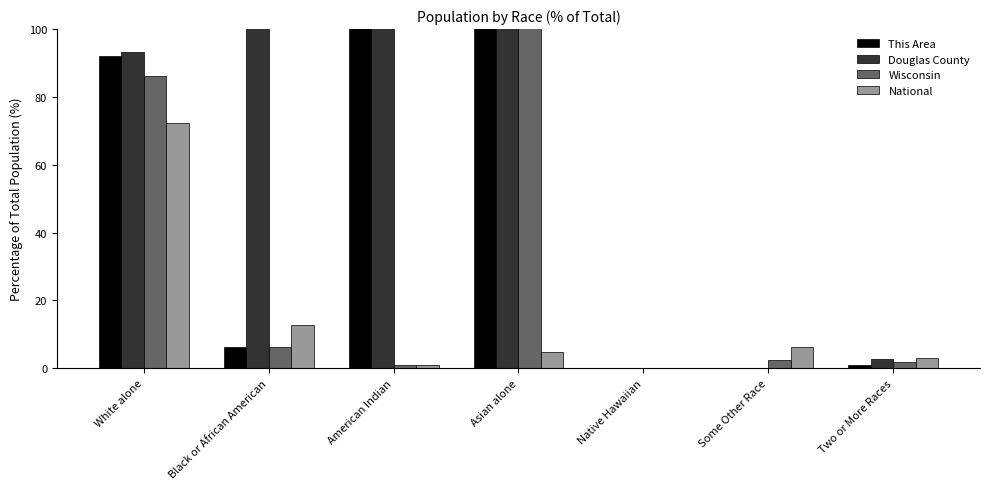

What is the sum of the This Area values at American Indian and Some Other Race?

769.1